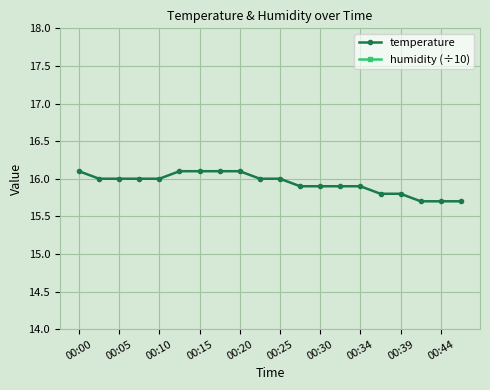

True or false: temperature and humidity (÷10) cross at least once.

False